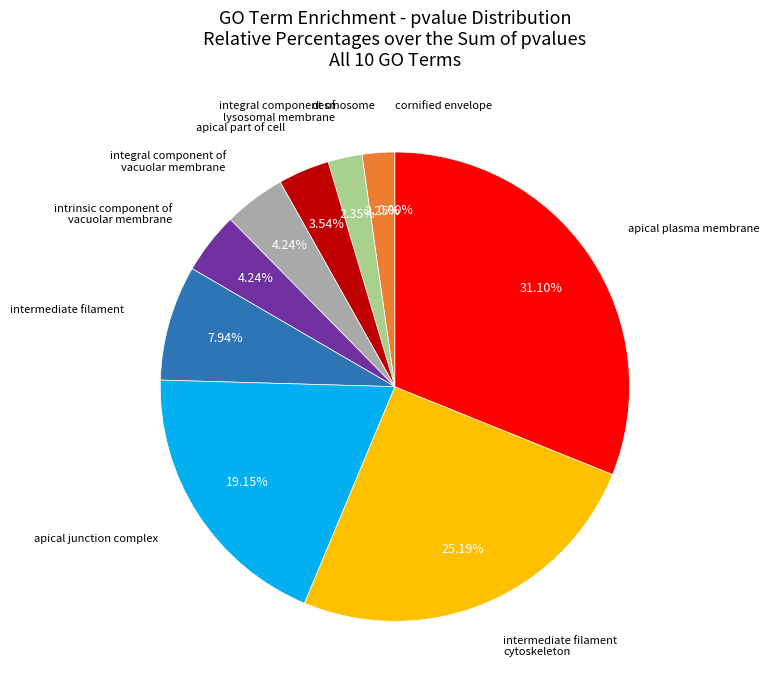

How many slices are in this pie chart?

10